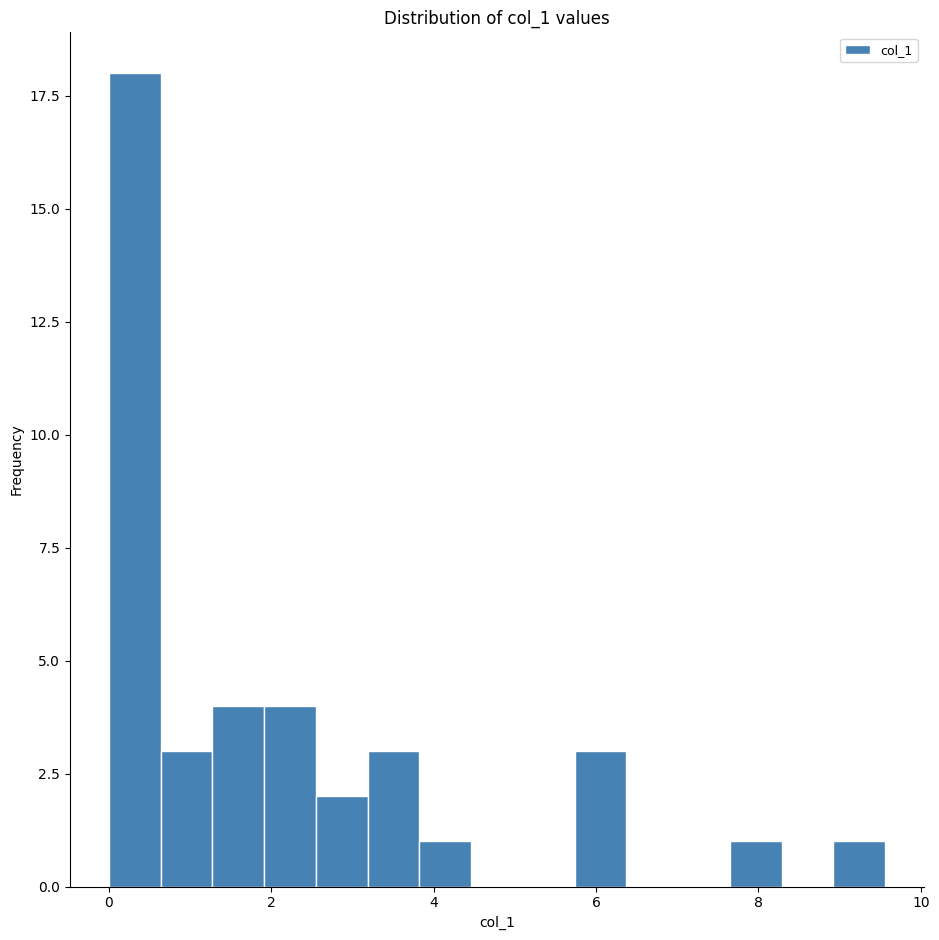

Around what value on the x-axis is the tallest bar? Give the approximate position of its centre, as read against the axis.

0.4